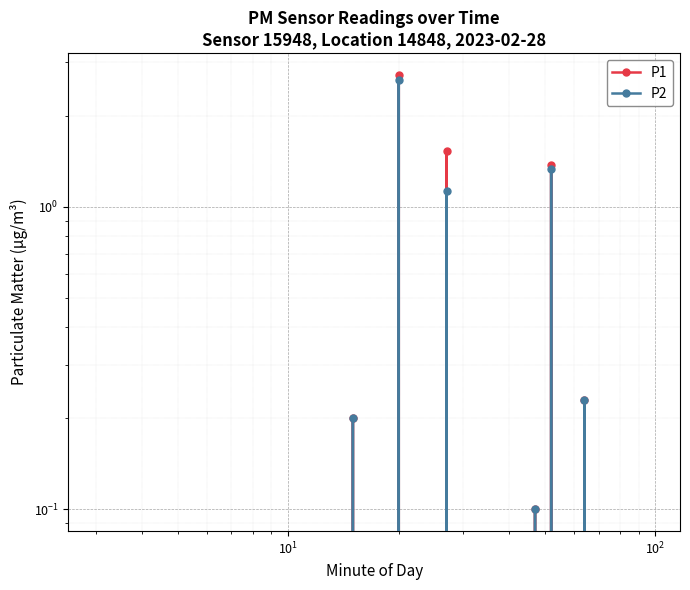

How many data points does each series have?

40